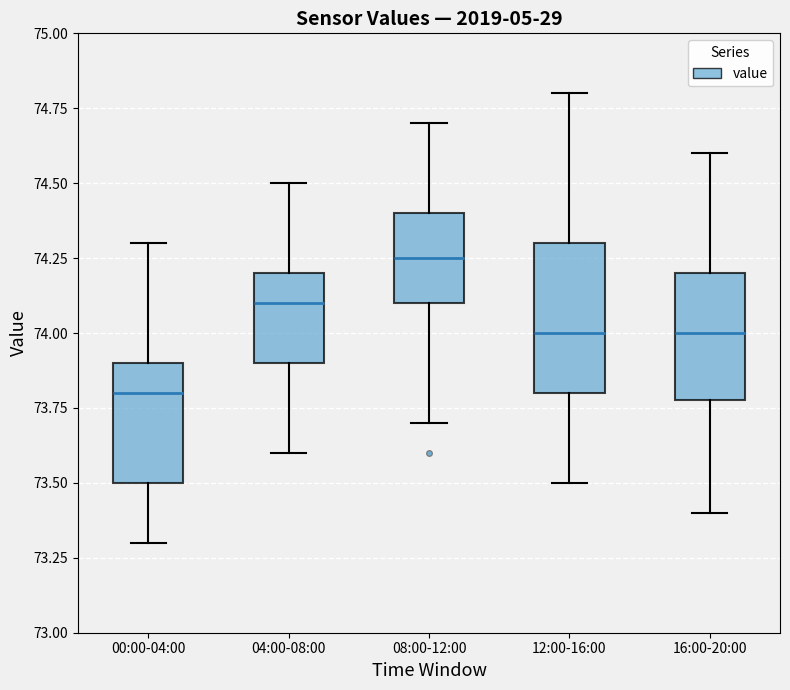

Which box's median line is the lowest?

00:00-04:00